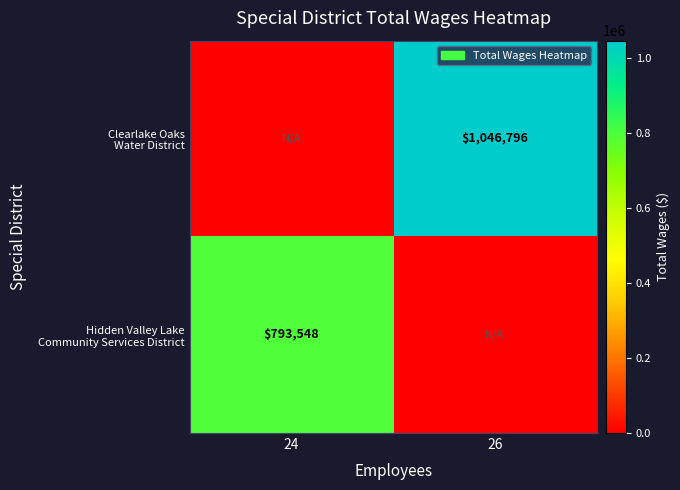

The Hidden Valley Lake Community Services District series shows 1341843 at 24. True or false?

False